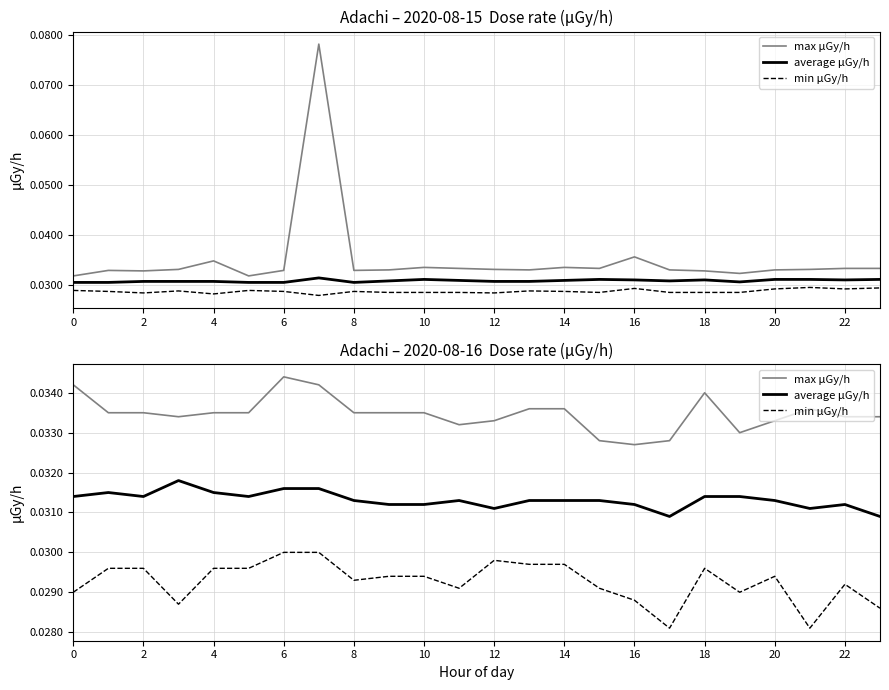

What is the sum of the min μGy/h values at 22 and 2?

0.1